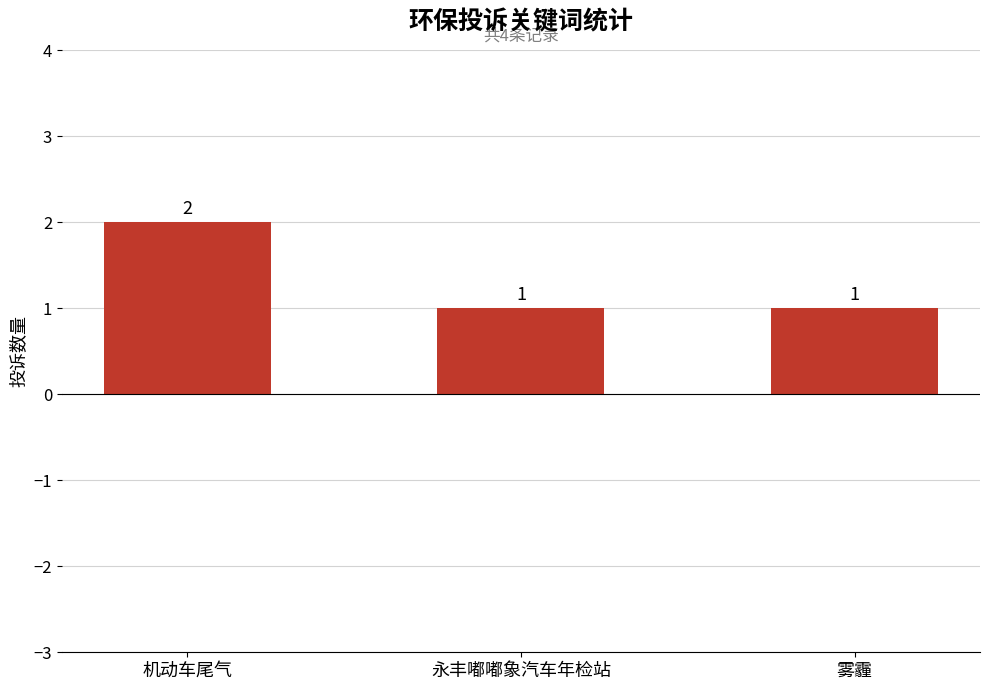

What is the value of the 1st bar from the left?

2